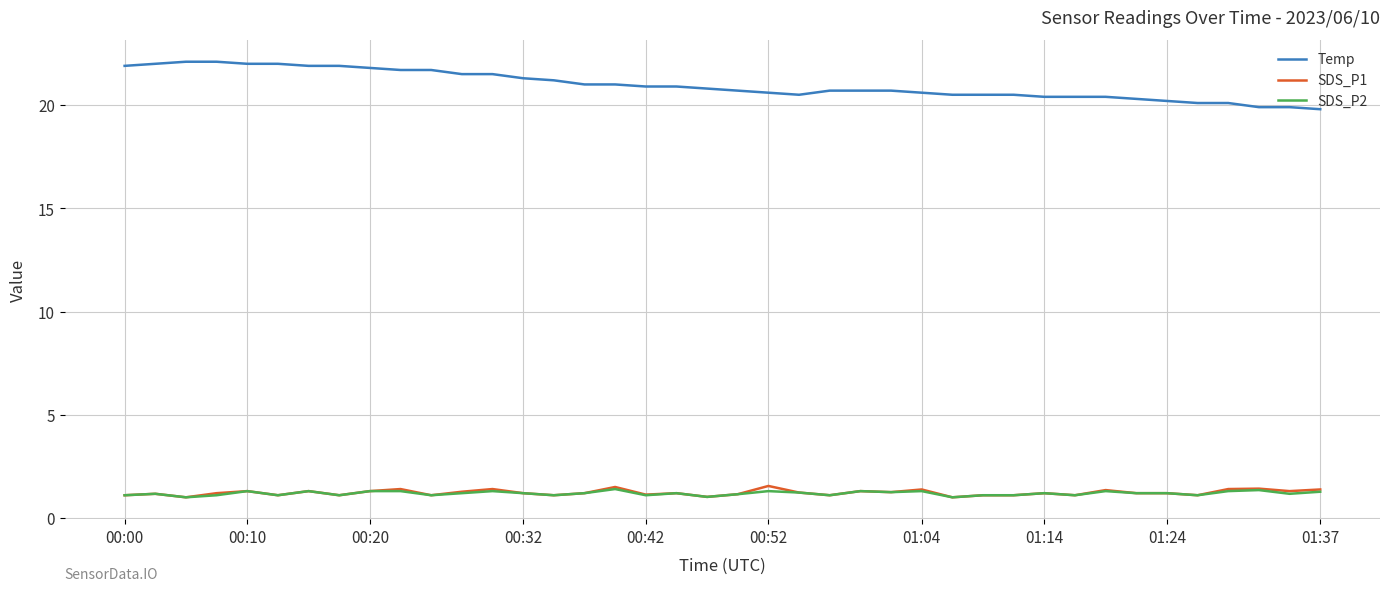

Which series has the largest total across all categories?

Temp